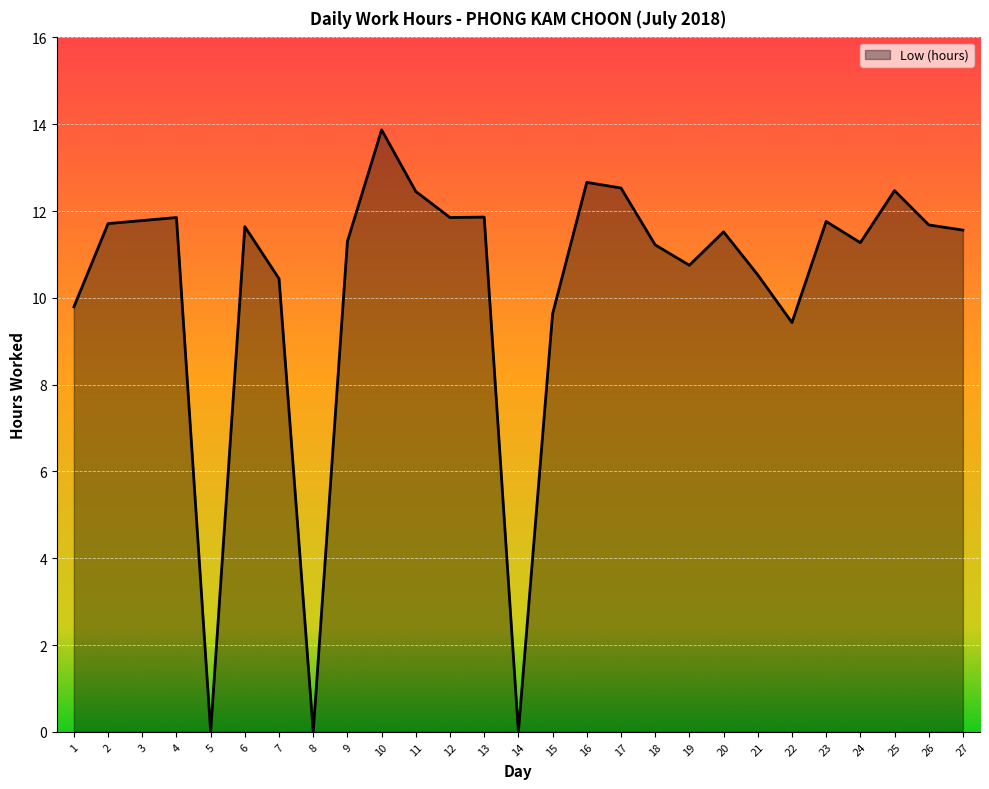

What is the approximate value at 22?

9.4